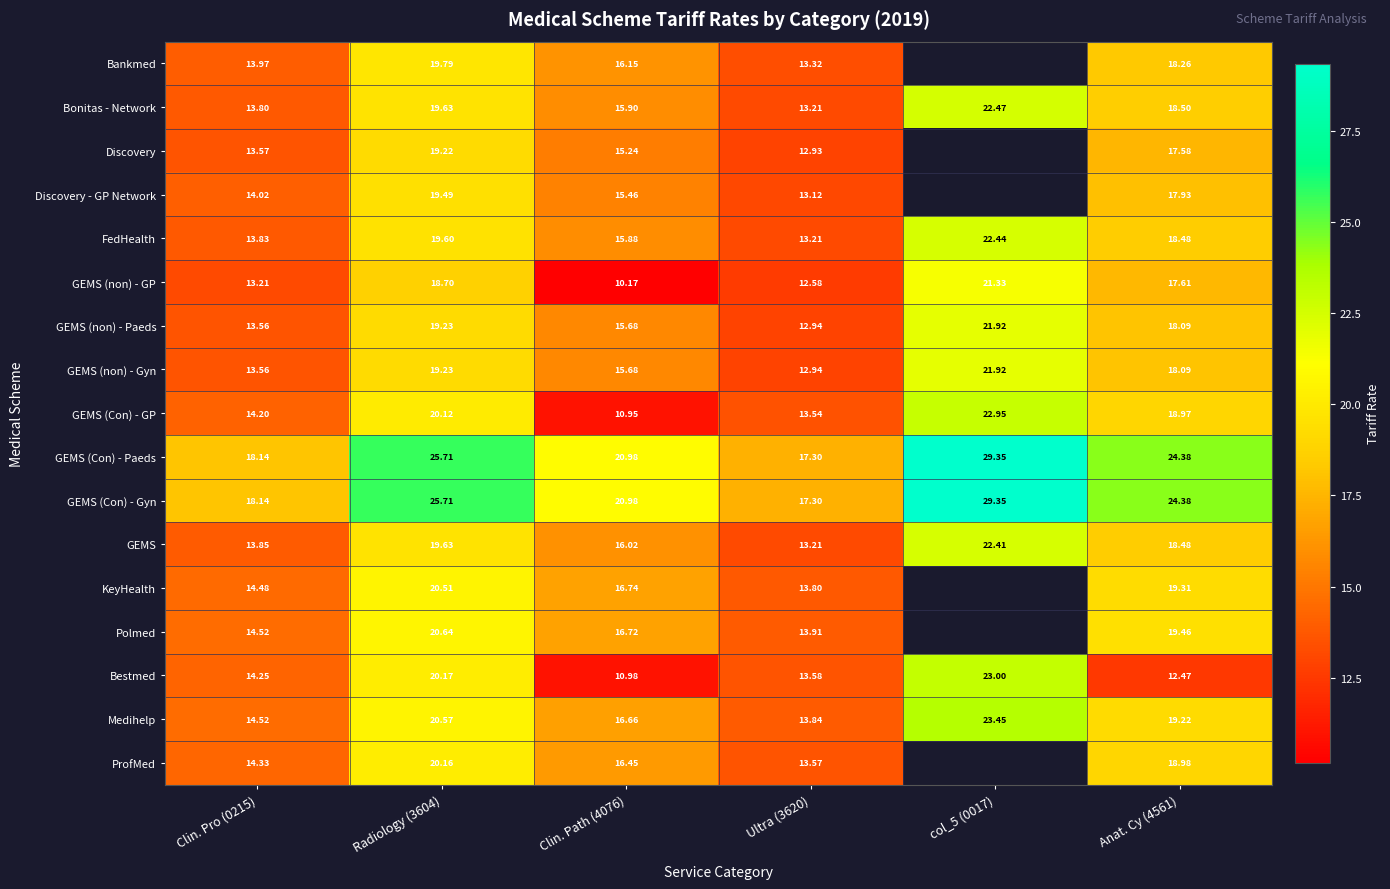

What is the total value across all series at Anat. Cy (4561)?

320.2